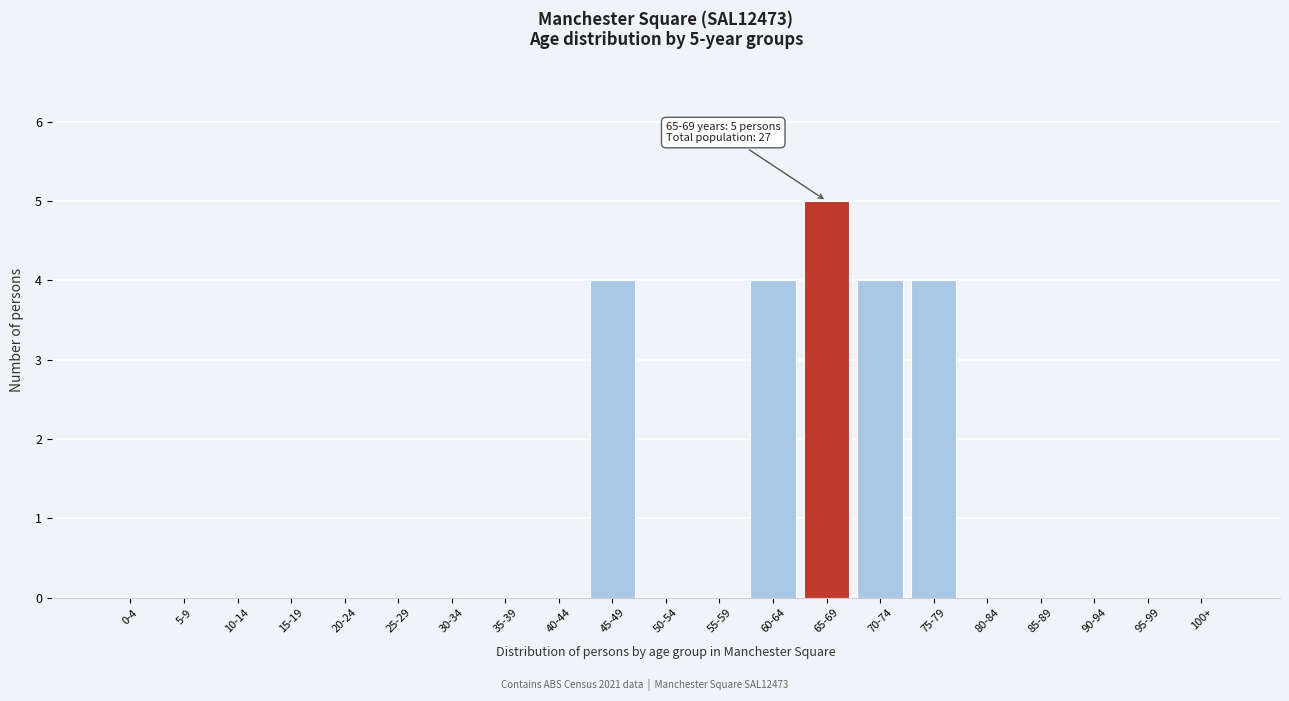

Reading left to right, extract all data points from this chart.

0-4=0	5-9=0	10-14=0	15-19=0	20-24=0	25-29=0	30-34=0	35-39=0	40-44=0	45-49=4	50-54=0	55-59=0	60-64=4	65-69=5	70-74=4	75-79=4	80-84=0	85-89=0	90-94=0	95-99=0	100+=0